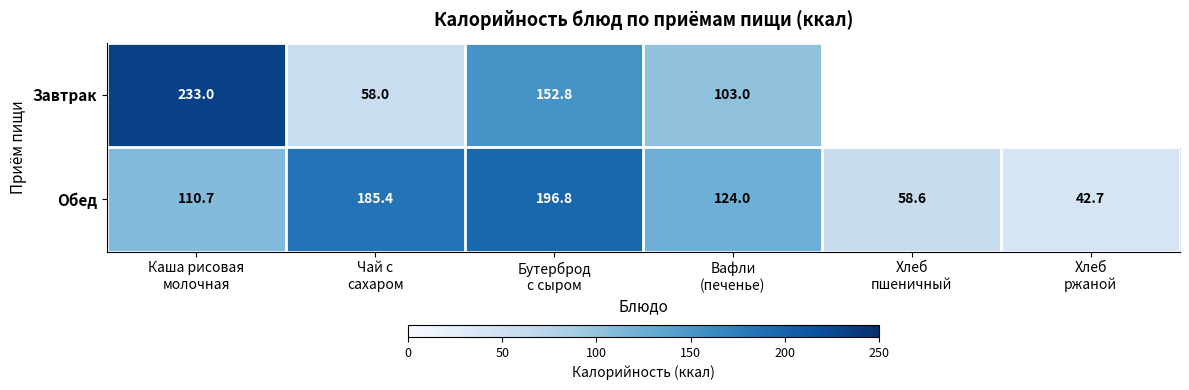

What is the sum of all Обед values?

718.2